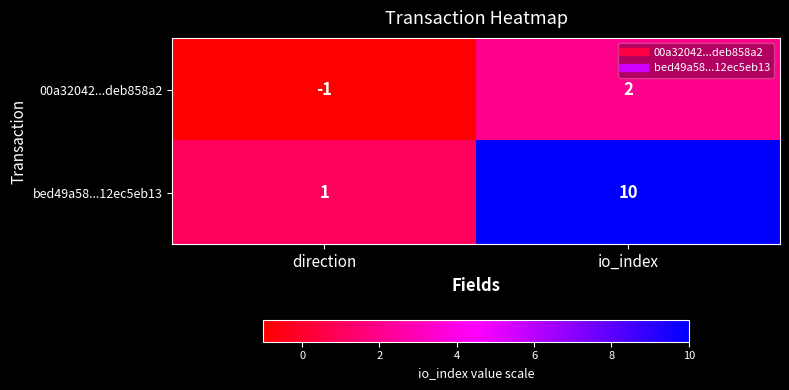

What is the greatest value displayed?

10